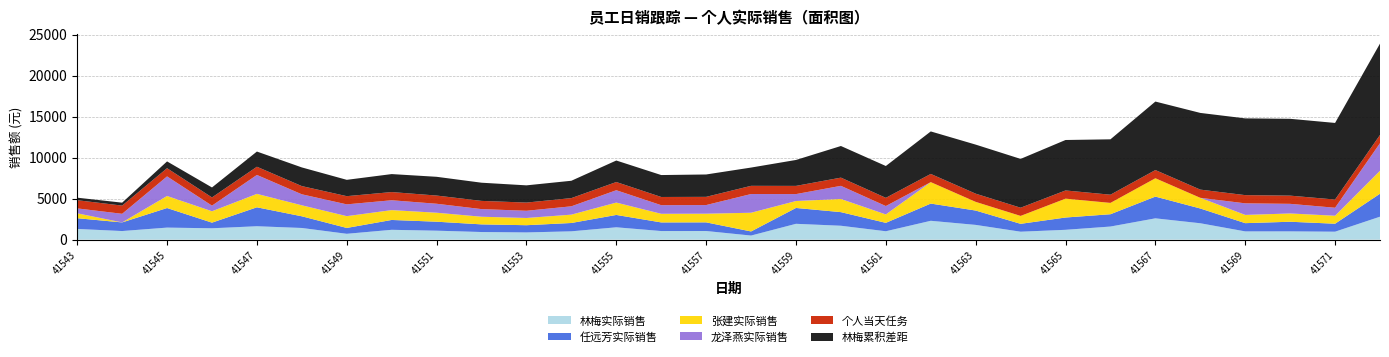

Reading left to right, extract all data points from this chart.

林梅实际销售: 41543=1307.1	41544=1050.8	41545=1470.2	41546=1387.3	41547=1636.9	41548=1424.3	41549=714.4	41550=1200.9	41551=1094.5	41552=931.5	41553=881.0	41554=1016.5	41555=1507.0	41556=1051.0	41557=1054.8	41558=500.0	41559=1932.7	41560=1696.0	41561=1024.8	41562=2300.0	41563=1800.0	41564=970.0	41565=1200.0	41566=1600.0	41567=2600.0	41568=2000.0	41569=1007.2	41570=1010.0	41571=972.0	41572=2800.0
任远芳实际销售: 41543=1307.1	41544=1050.8	41545=2386.2	41546=687.1	41547=2308.4	41548=1424.3	41549=714.4	41550=1200.9	41551=1094.5	41552=931.5	41553=881.0	41554=1016.5	41555=1507.0	41556=1051.0	41557=1054.8	41558=500.0	41559=1932.7	41560=1660.0	41561=1024.8	41562=2100.0	41563=1750.0	41564=960.0	41565=1500.0	41566=1500.0	41567=2650.0	41568=1800.0	41569=1005.0	41570=1173.6	41571=972.0	41572=2800.0
张建实际销售: 41543=598.5	41544=0.0	41545=1470.2	41546=1387.3	41547=1636.9	41548=1341.1	41549=1437.3	41550=1200.9	41551=1094.5	41552=931.5	41553=880.0	41554=1016.5	41555=1507.0	41556=1051.0	41557=1054.8	41558=2281.5	41559=845.5	41560=1603.2	41561=1024.8	41562=2615.0	41563=1057.5	41564=964.8	41565=2300.0	41566=1382.7	41567=2237.4	41568=1301.6	41569=1003.0	41570=1010.0	41571=972.0	41572=2800.0
龙泽燕实际销售: 41543=598.5	41544=1050.8	41545=2386.2	41546=687.1	41547=2308.4	41548=1341.1	41549=1437.3	41550=1201.0	41551=1094.5	41552=931.5	41553=880.0	41554=1016.5	41555=1507.0	41556=1051.0	41557=1054.8	41558=2281.5	41559=845.5	41560=1603.2	41561=1024.8	41562=0.0	41563=0.0	41564=0.0	41565=0.0	41566=0.0	41567=0.0	41568=0.0	41569=1413.6	41570=1173.6	41571=975.0	41572=3364.7
个人当天任务: 41543=1000.0	41544=1000.0	41545=1000.0	41546=1000.0	41547=1000.0	41548=1000.0	41549=1000.0	41550=1000.0	41551=1000.0	41552=1000.0	41553=1000.0	41554=1000.0	41555=1000.0	41556=1000.0	41557=1000.0	41558=1000.0	41559=1000.0	41560=1000.0	41561=1000.0	41562=1000.0	41563=1000.0	41564=1000.0	41565=1000.0	41566=1000.0	41567=1000.0	41568=1000.0	41569=1000.0	41570=1000.0	41571=1000.0	41572=1000.0
林梅累积差距: 41543=307.1	41544=357.9	41545=828.2	41546=1215.5	41547=1852.4	41548=2276.6	41549=1991.0	41550=2191.9	41551=2286.5	41552=2218.0	41553=2099.0	41554=2115.4	41555=2622.5	41556=2673.4	41557=2728.2	41558=2228.1	41559=3160.8	41560=3856.8	41561=3881.5	41562=5181.5	41563=5981.5	41564=5951.5	41565=6151.5	41566=6751.5	41567=8351.5	41568=9351.5	41569=9358.7	41570=9368.7	41571=9340.7	41572=11140.7